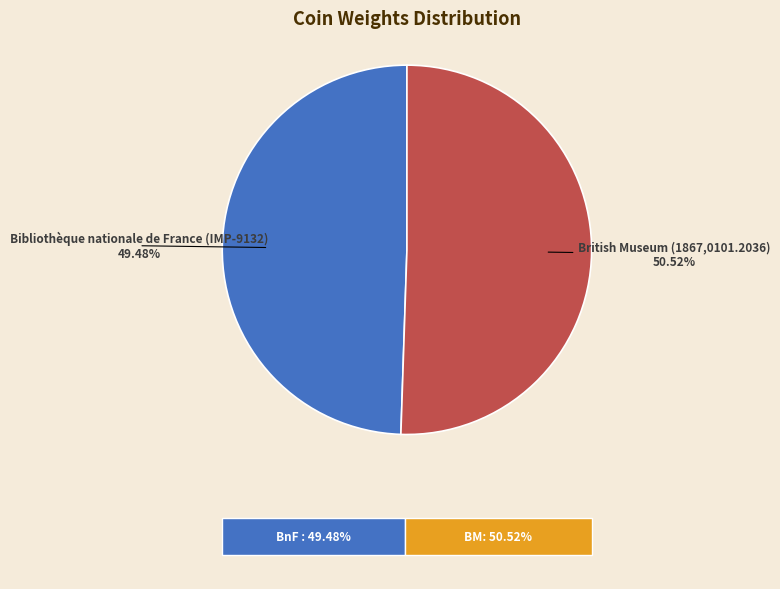

To the nearest percent, what percentage of the pie is British Museum (1867,0101.2036)?

51%